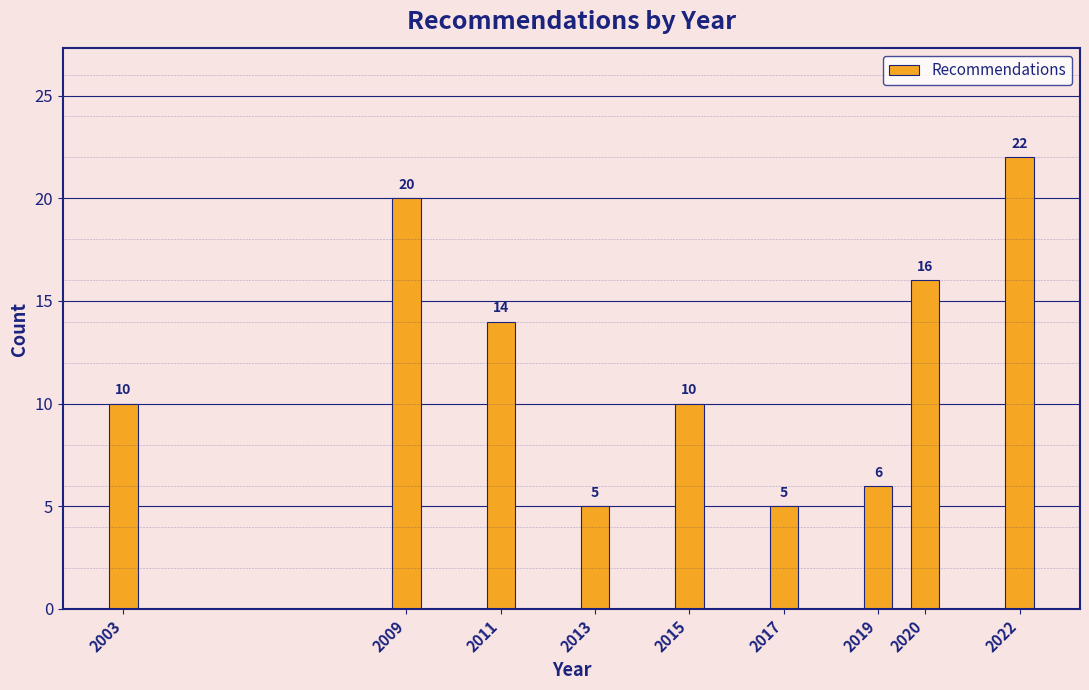

Reading left to right, what are all the values shown in this chart?

2003=10	2009=20	2011=14	2013=5	2015=10	2017=5	2019=6	2020=16	2022=22